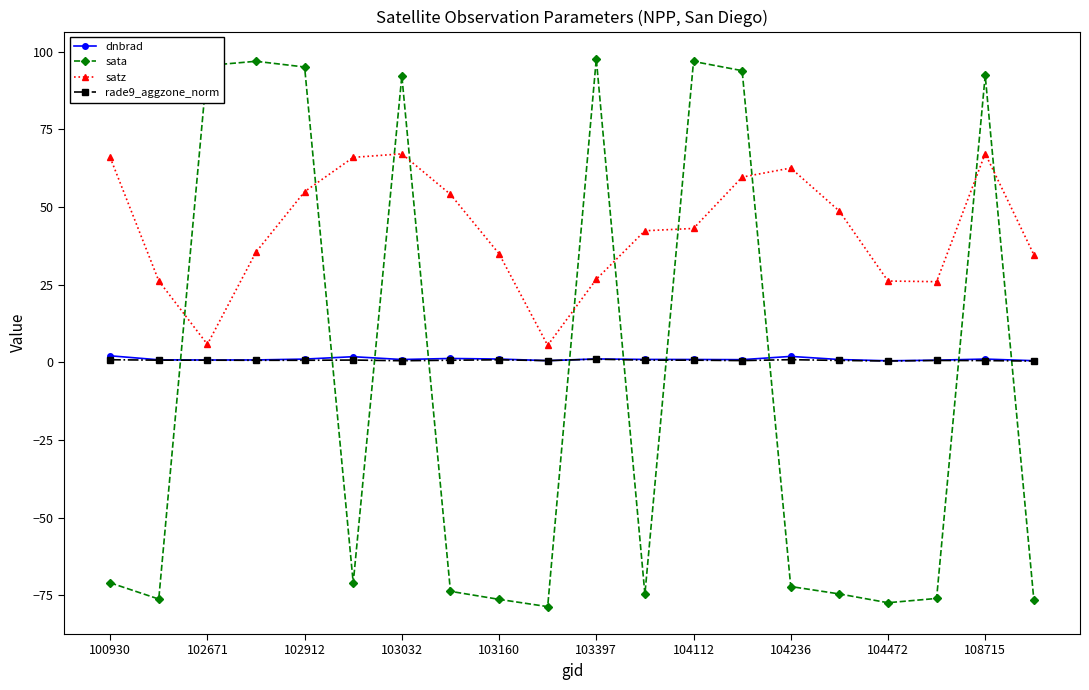

Which series has the largest range (max minus min)?

sata